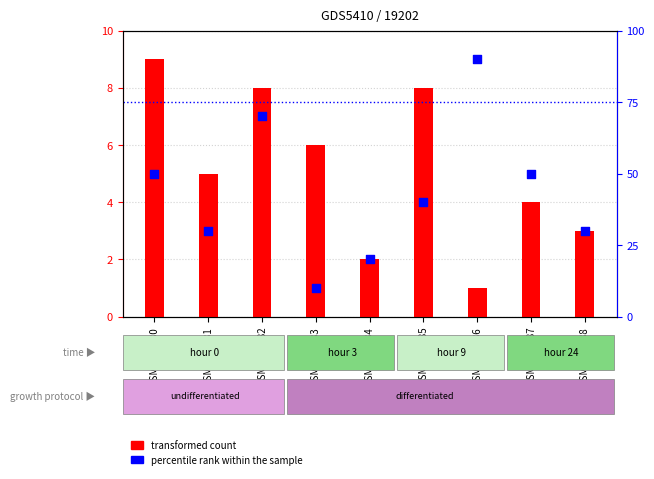

Which series has the largest Y range (max minus min)?

percentile rank within the sample